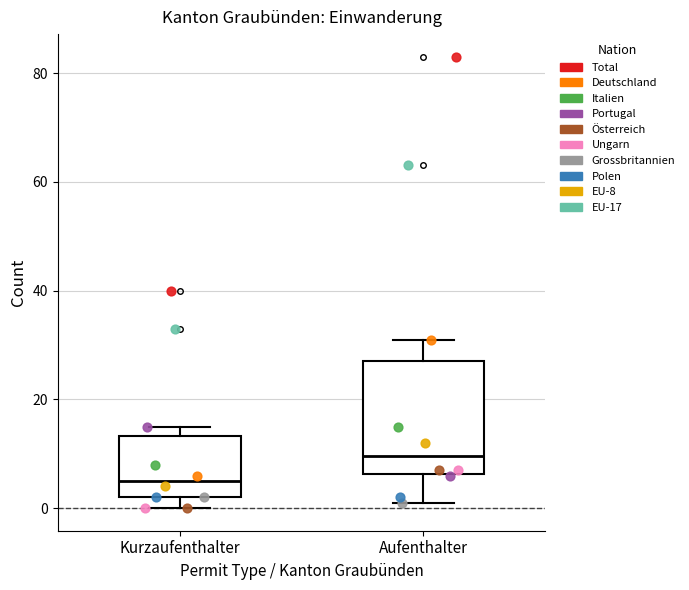

Reading left to right, read every box against the y-axis: the position of its median line, the range the box covers, and the ends of its whiskers. The values are not printed on the chart, so give them approximately, as read against the axis.

Kurzaufenthalter: median 6, box 2 to 14, whiskers 0 to 16
Aufenthalter: median 10, box 6 to 28, whiskers 2 to 32